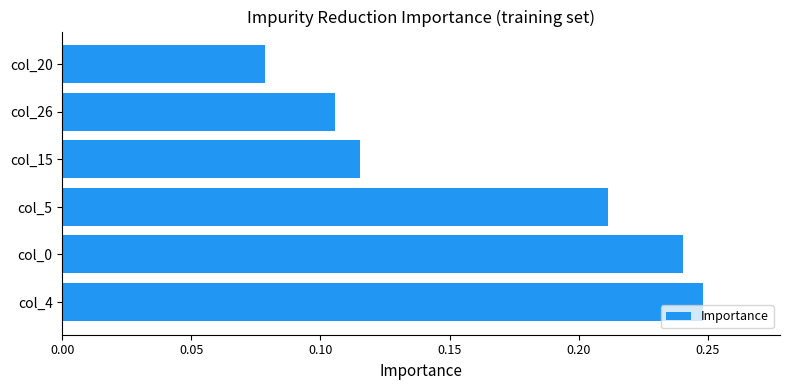

What is the sum of all values?

1.0